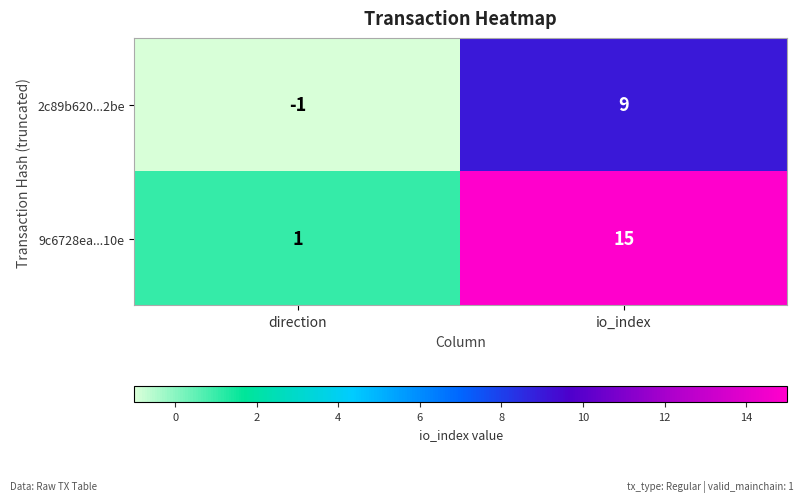

How many categories are shown in the chart?

2